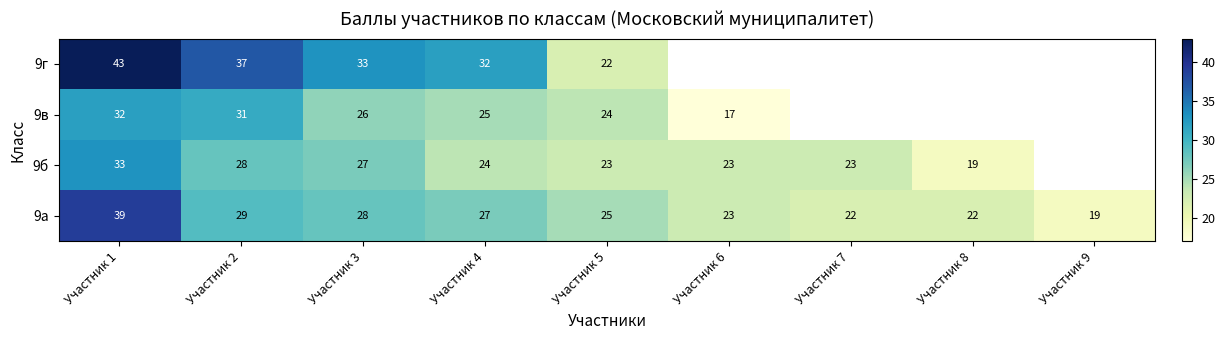

What is the smallest value displayed?

17.0